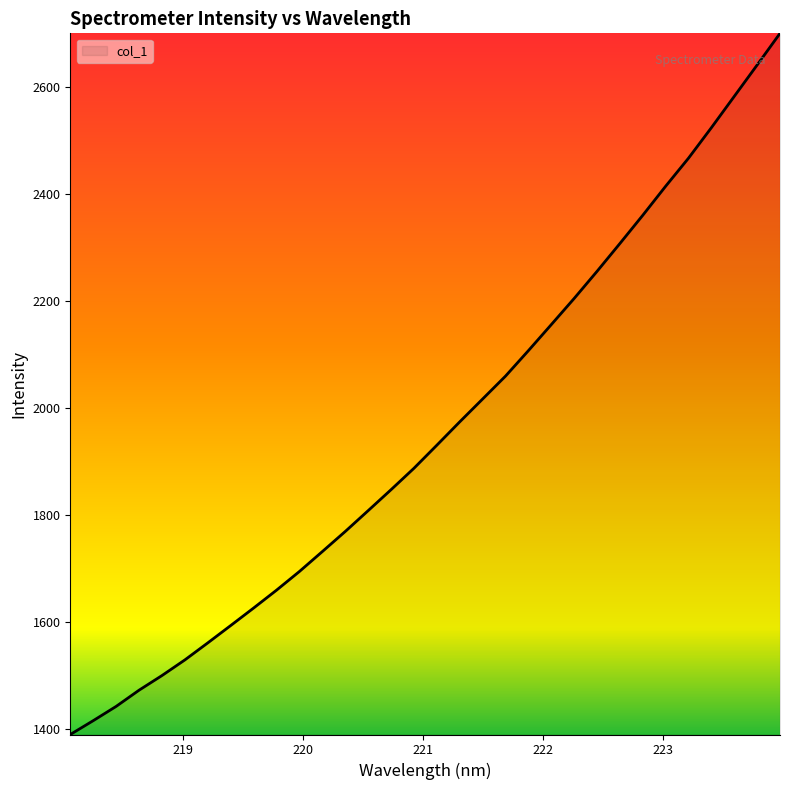

What is the minimum value shown in the chart?

1390.6